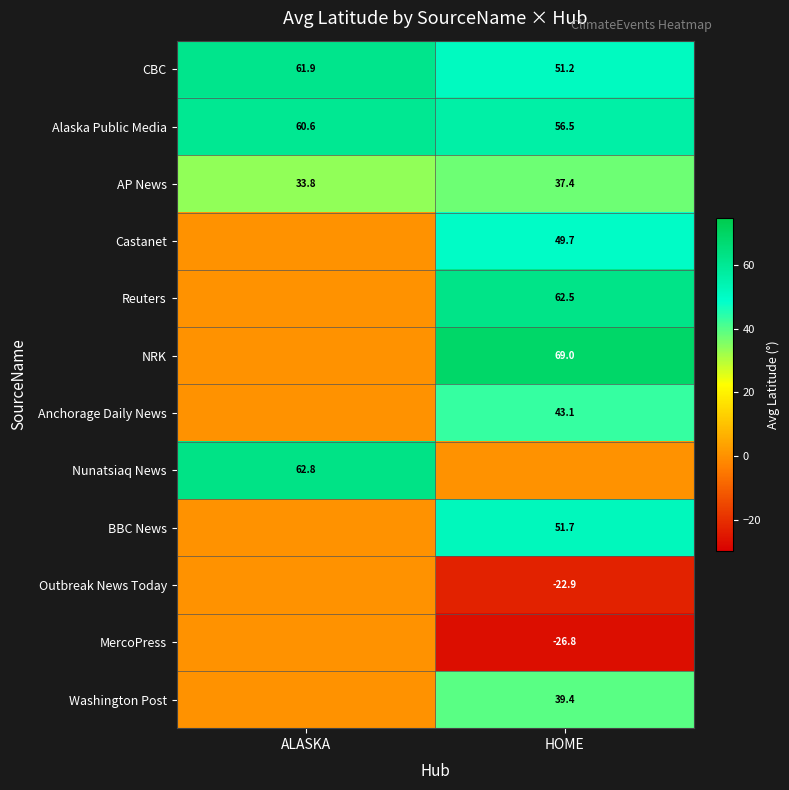

What is the lowest value of the CBC series?

51.2